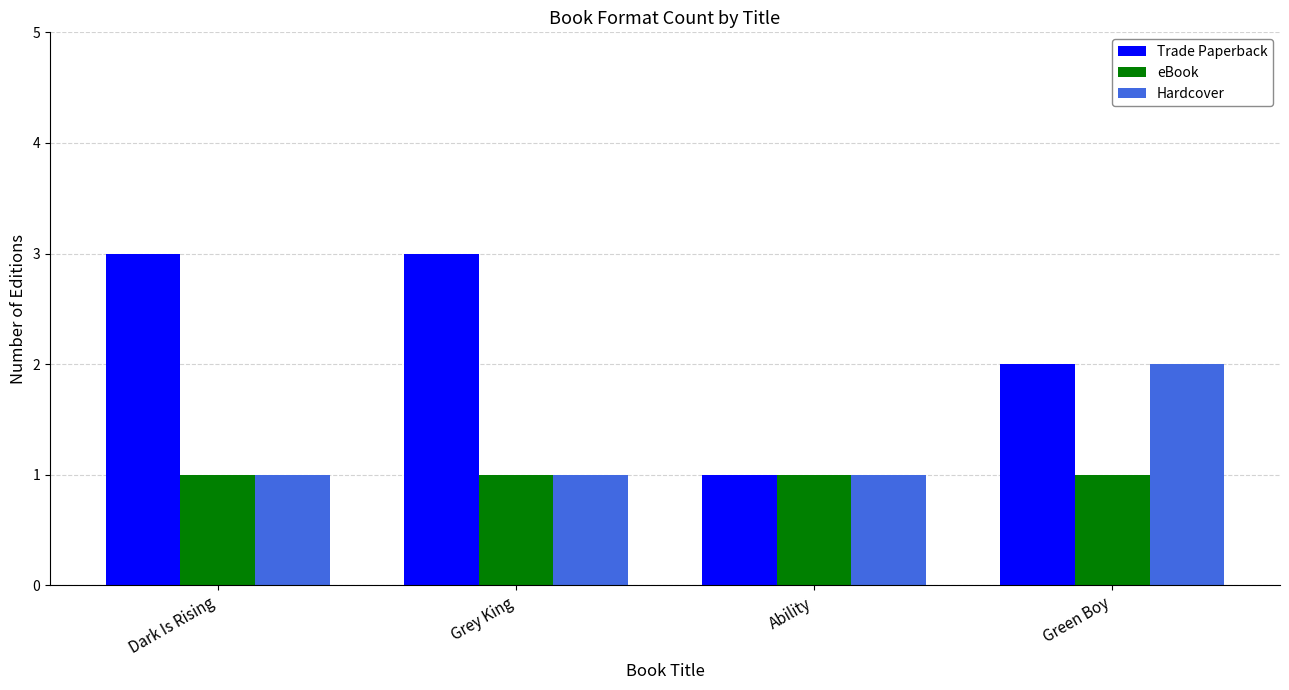

Rank the series by their maximum value, from highest to lowest.

Trade Paperback, Hardcover, eBook